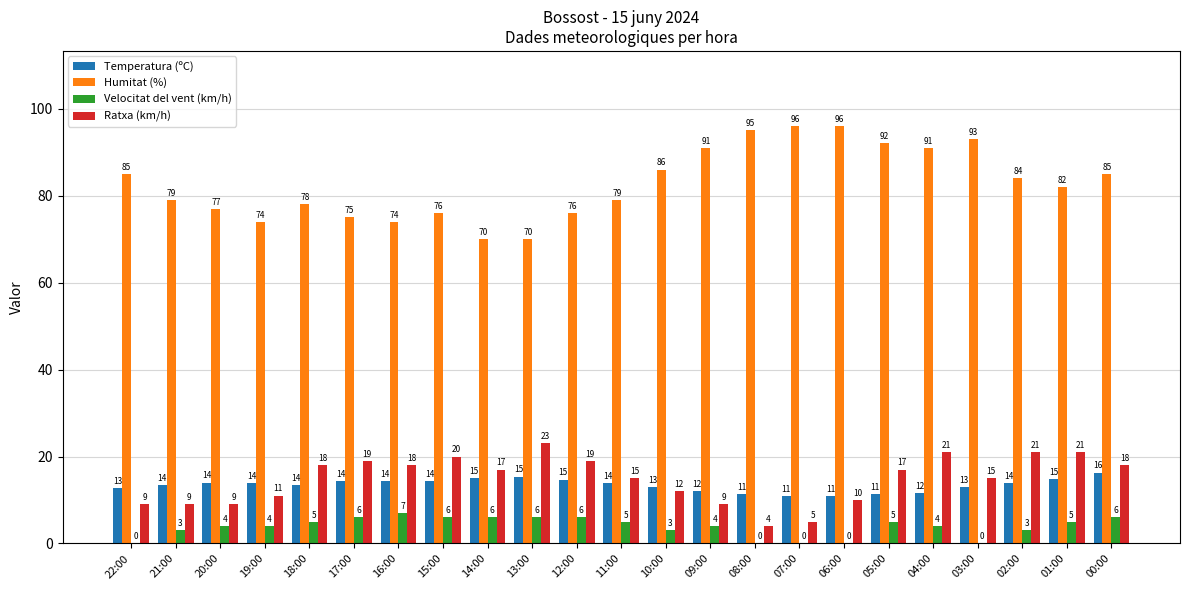

The value of Temperatura (ºC) at 20:00 is 9.4. True or false?

False